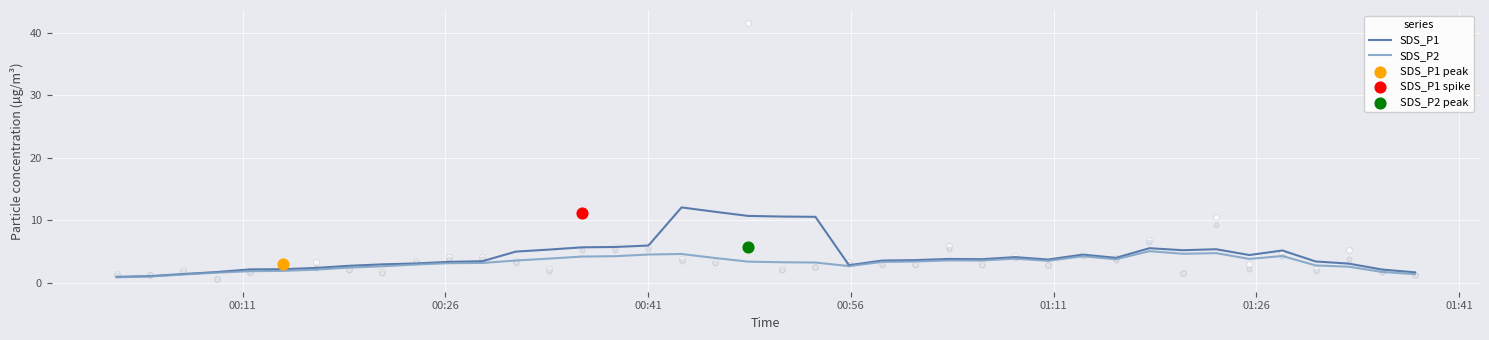

At how many categories does at least one series exceed 8?

5